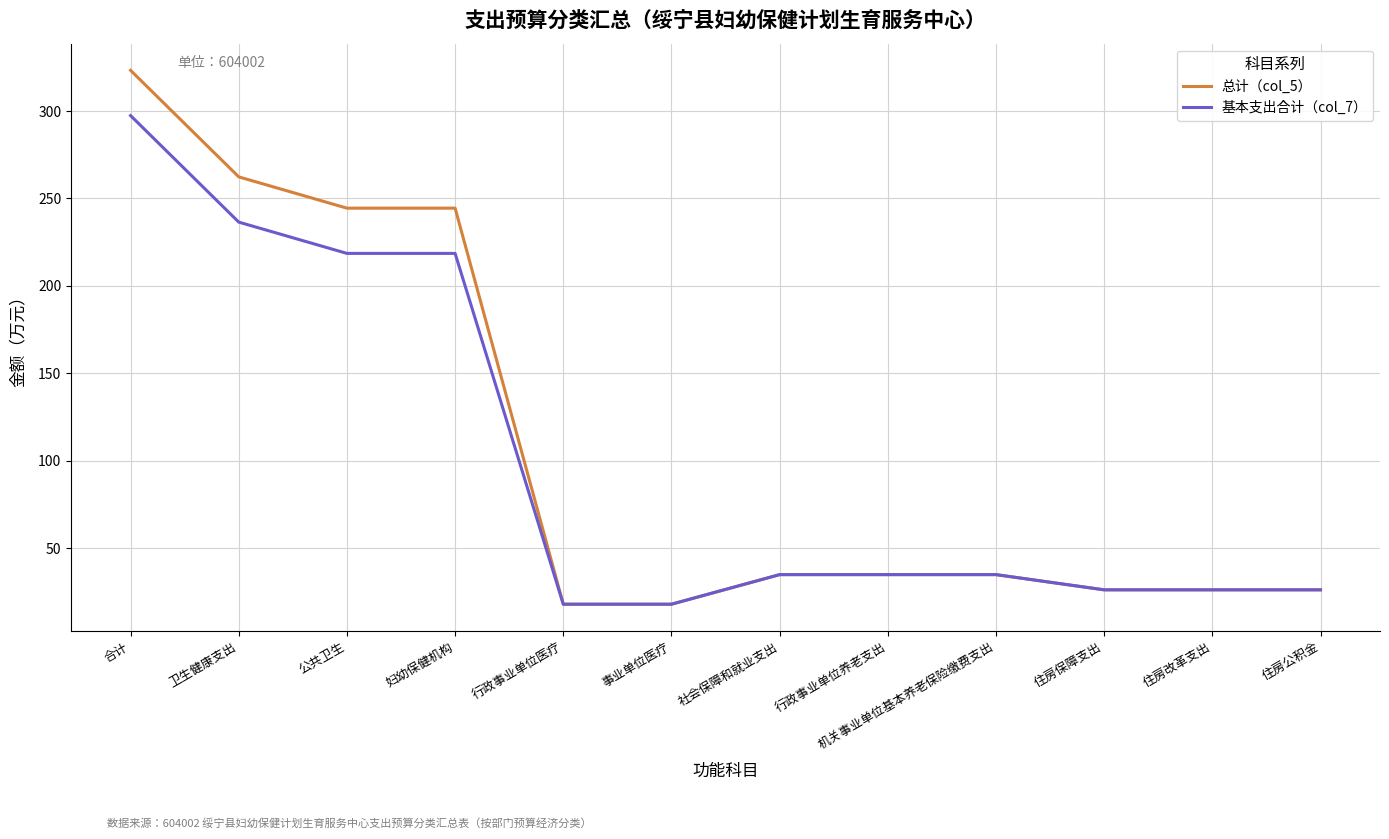

What is the difference between the highest and lowest values at 妇幼保健机构?

25.9